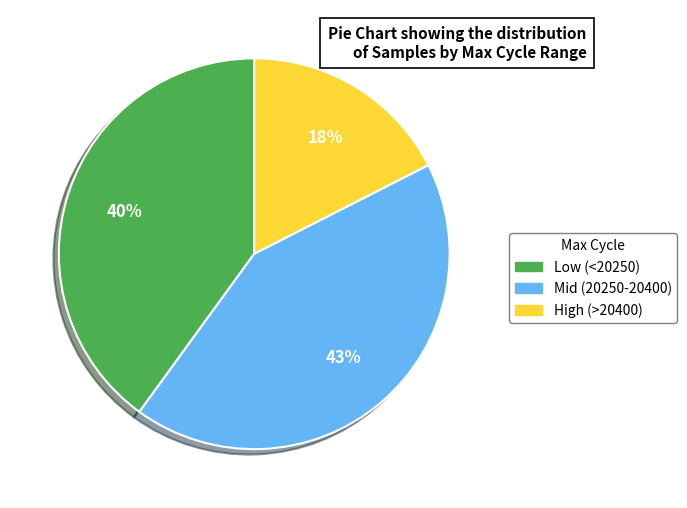

Does any single category account for the majority?

No